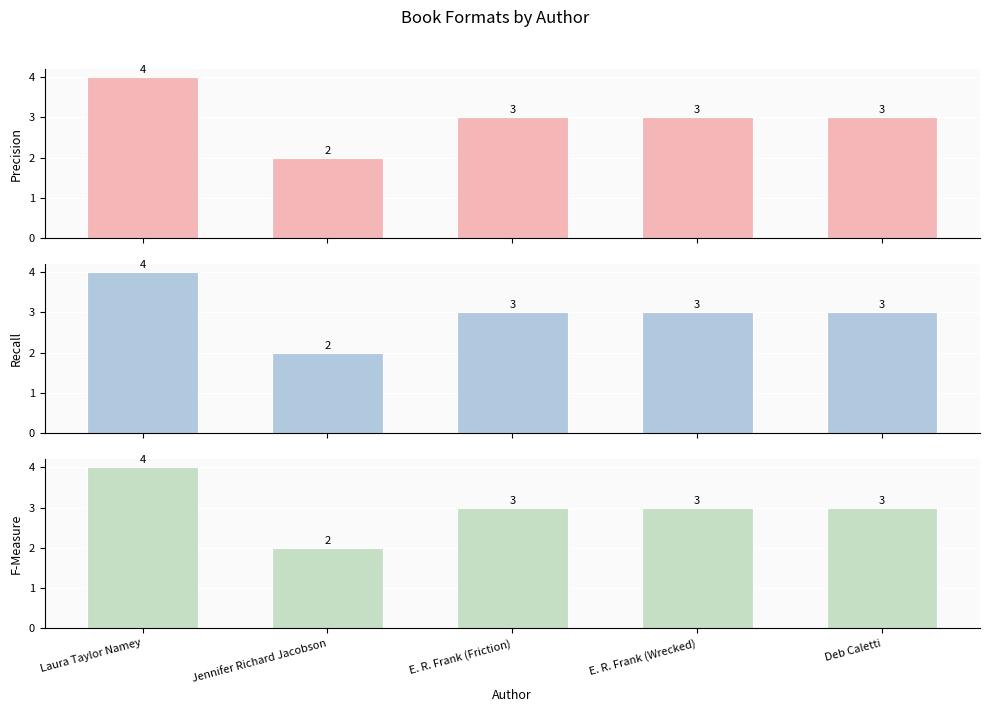

Does the chart contain any negative values?

No